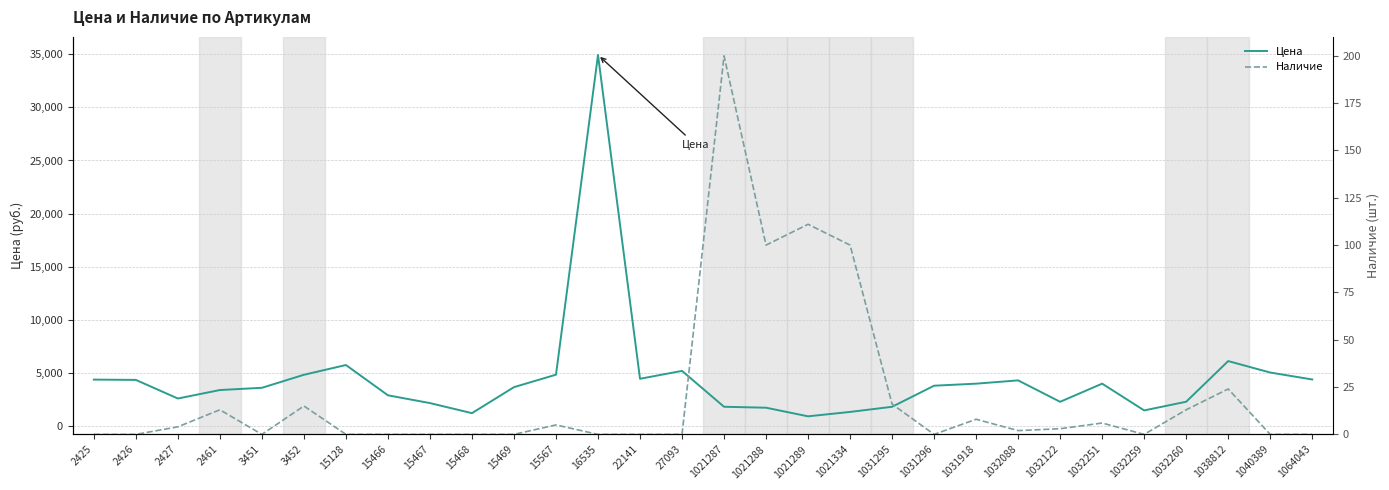

At which category is the sum across all series the highest?

16535